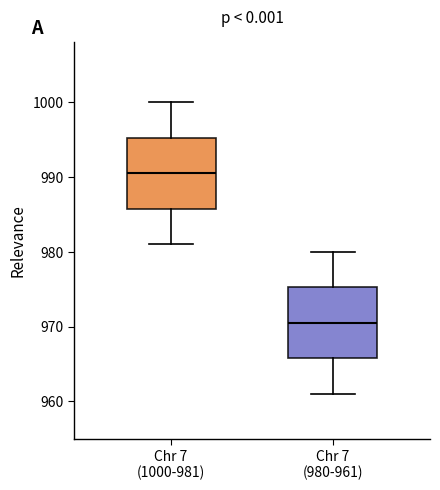

Reading left to right, transcribe this box plot: for each box, give where its median line is, the range the box spans, and where its two whiskers end, as read against the y-axis. The values are not printed on the chart, so give them approximately, as read against the axis.

Chr 7 (1000-981): median 991, box 986 to 995, whiskers 981 to 1000
Chr 7 (980-961): median 971, box 966 to 975, whiskers 961 to 980